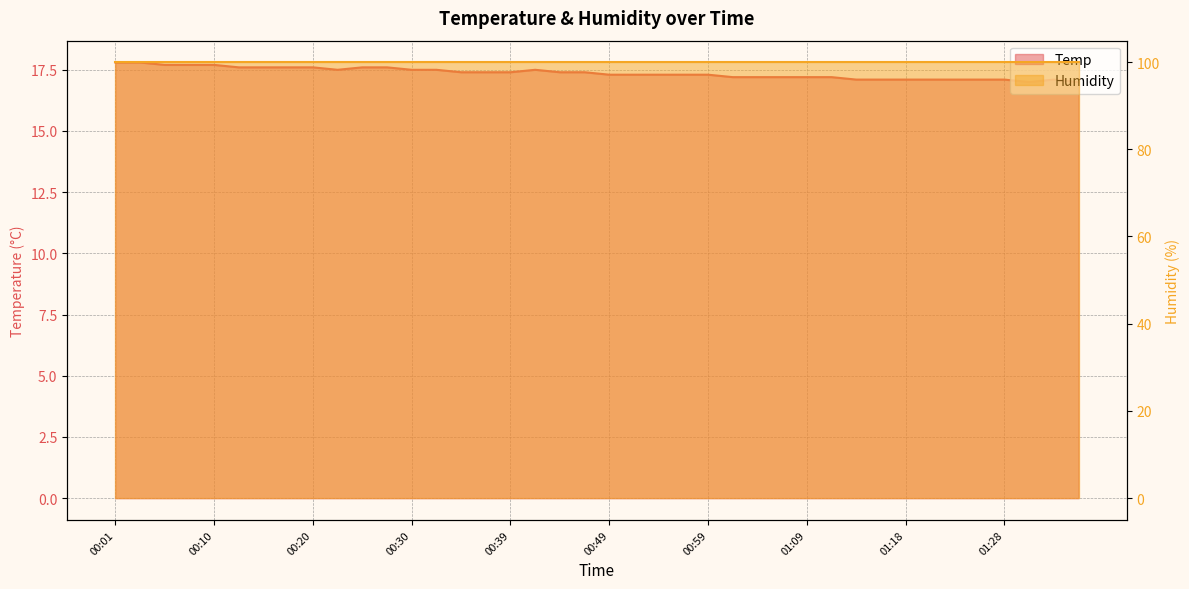

How many categories are shown in the chart?

40